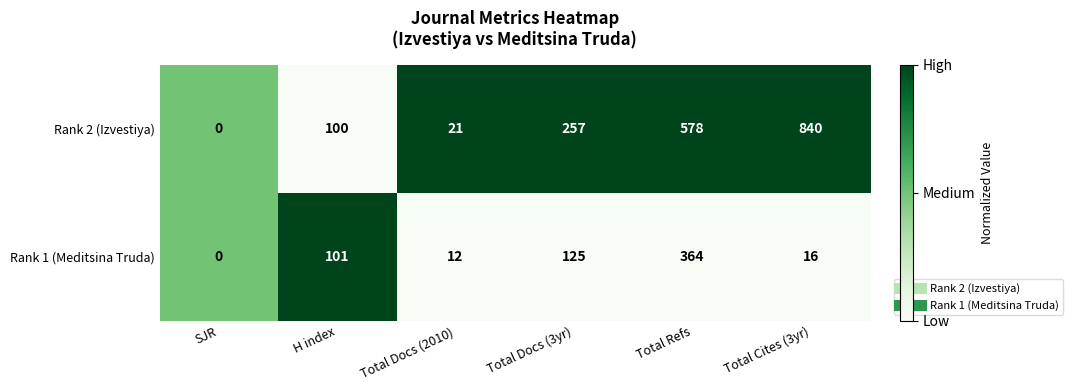

Reading left to right, list all the values displayed in this chart.

Rank 2 (Izvestiya): SJR=0	H index=100	Total Docs (2010)=21	Total Docs (3yr)=257	Total Refs=578	Total Cites (3yr)=840
Rank 1 (Meditsina Truda): SJR=0	H index=101	Total Docs (2010)=12	Total Docs (3yr)=125	Total Refs=364	Total Cites (3yr)=16